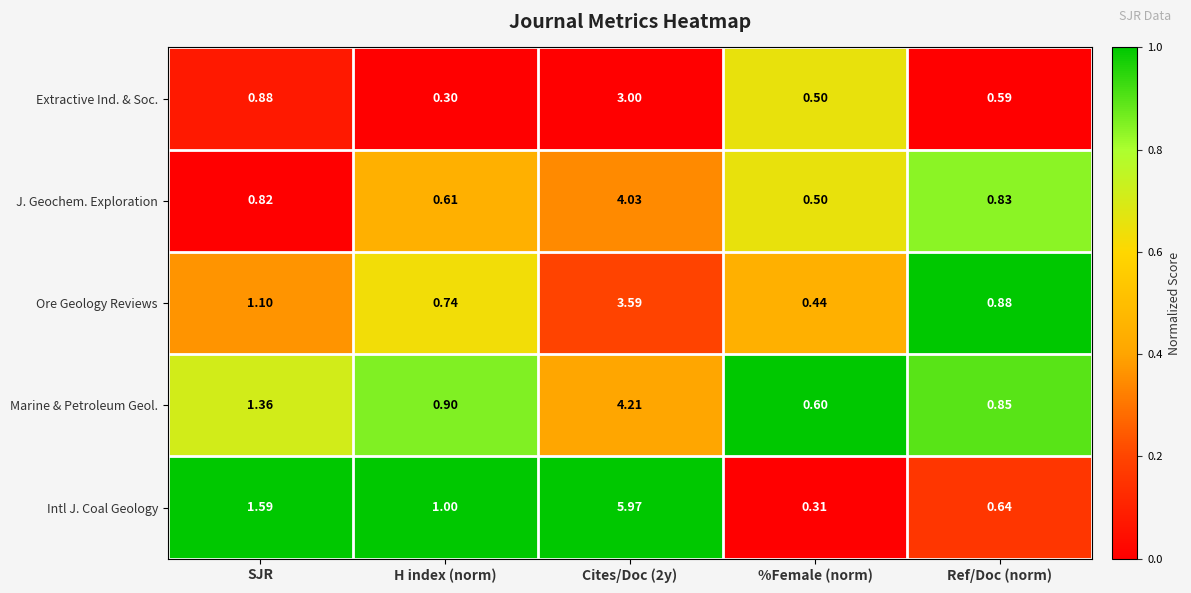

Which series has the largest range (max minus min)?

Intl J. Coal Geology